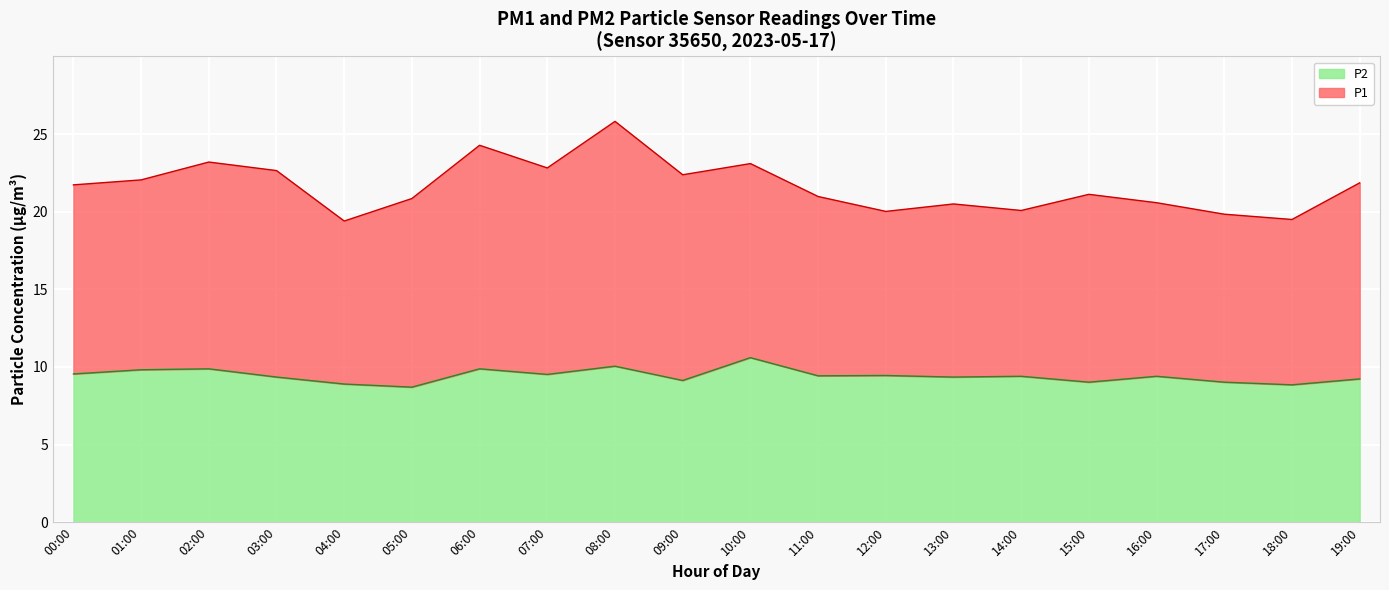

Does the chart display data point markers on the line(s)?

No